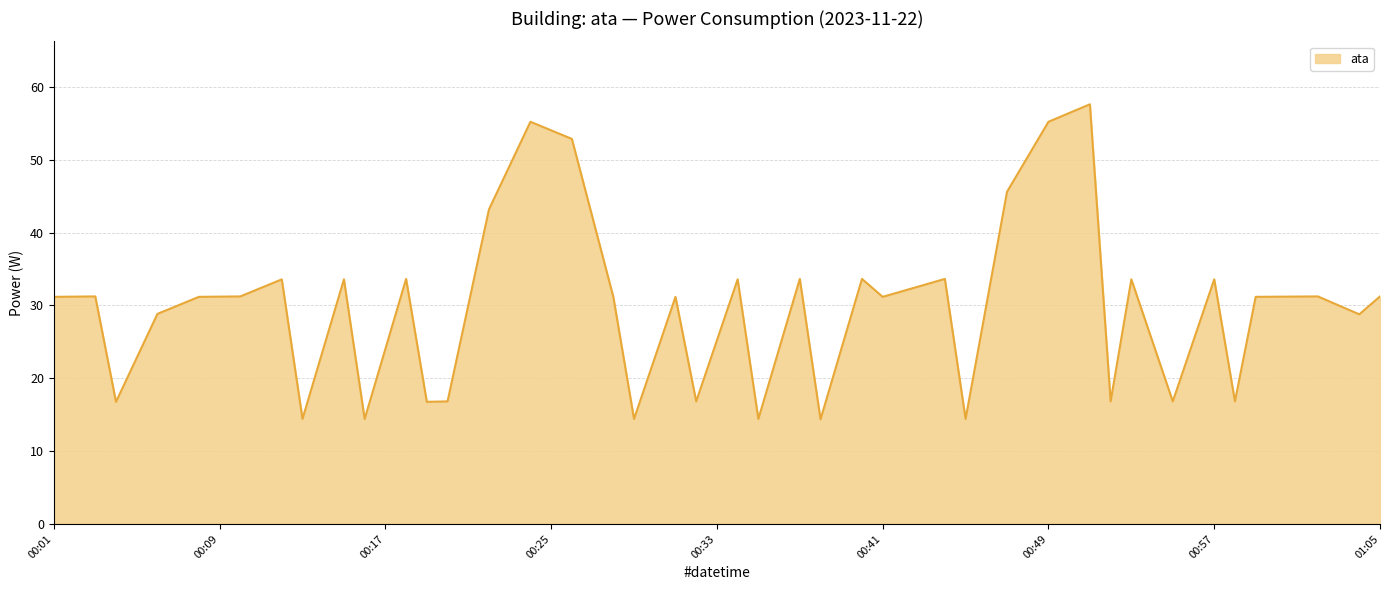

What is the maximum value shown in the chart?

57.6